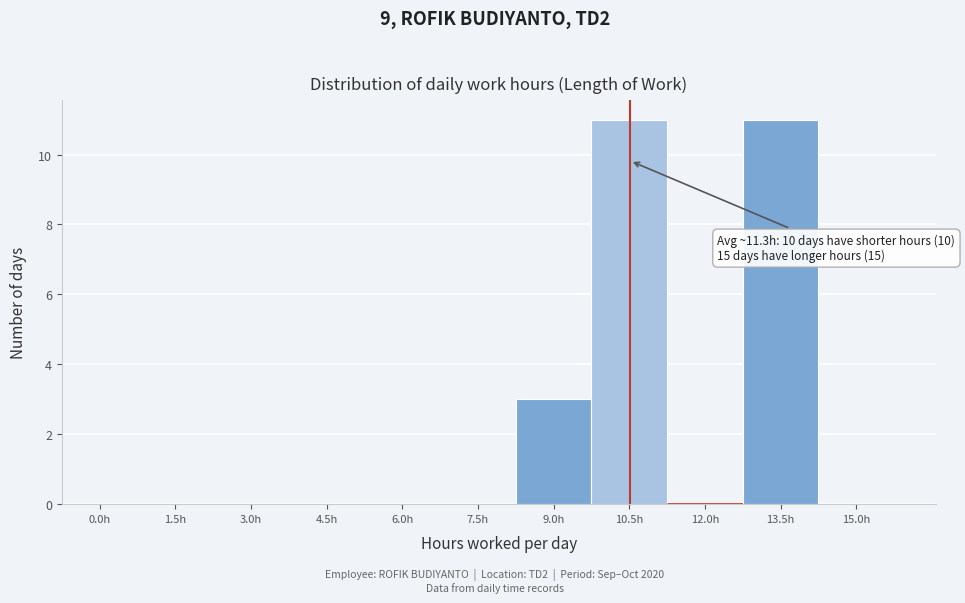

What is the change in value from 4.5h to 10.5h?

+11